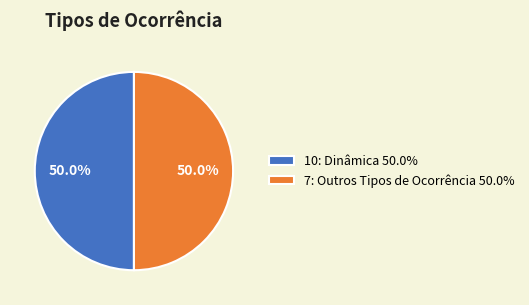

To the nearest percent, what percentage of the pie is 7: Outros Tipos de Ocorrência?

50%